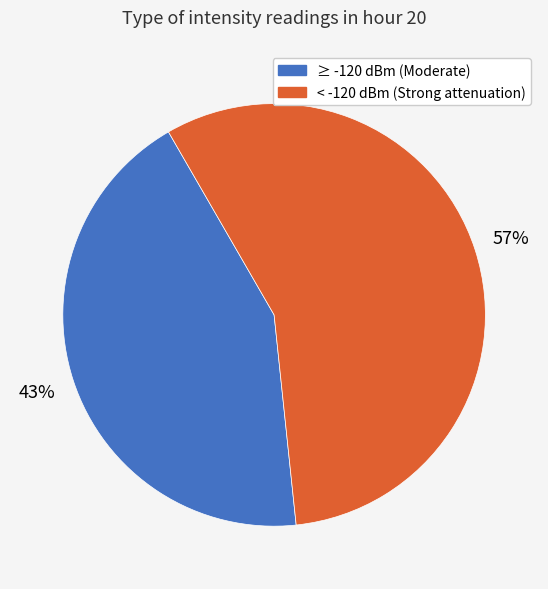

Do ≥ -120 dBm (Moderate) and < -120 dBm (Strong attenuation) together represent more than half of the pie?

Yes